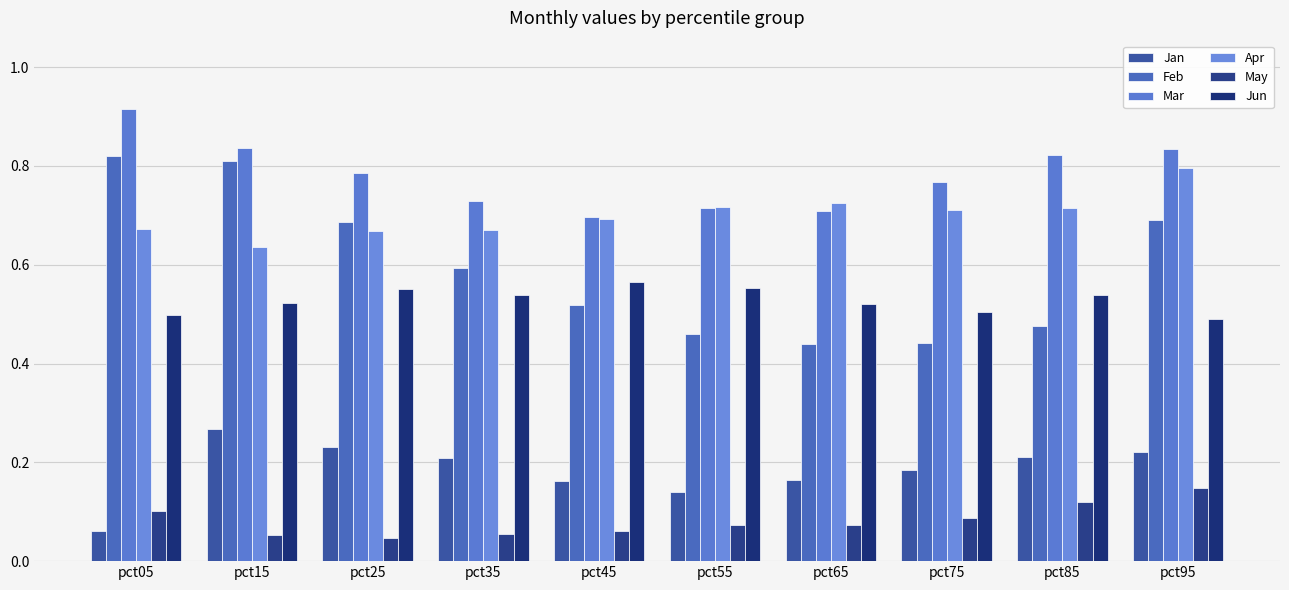

Rank the series by their maximum value, from lowest to highest.

May, Jan, Jun, Apr, Feb, Mar